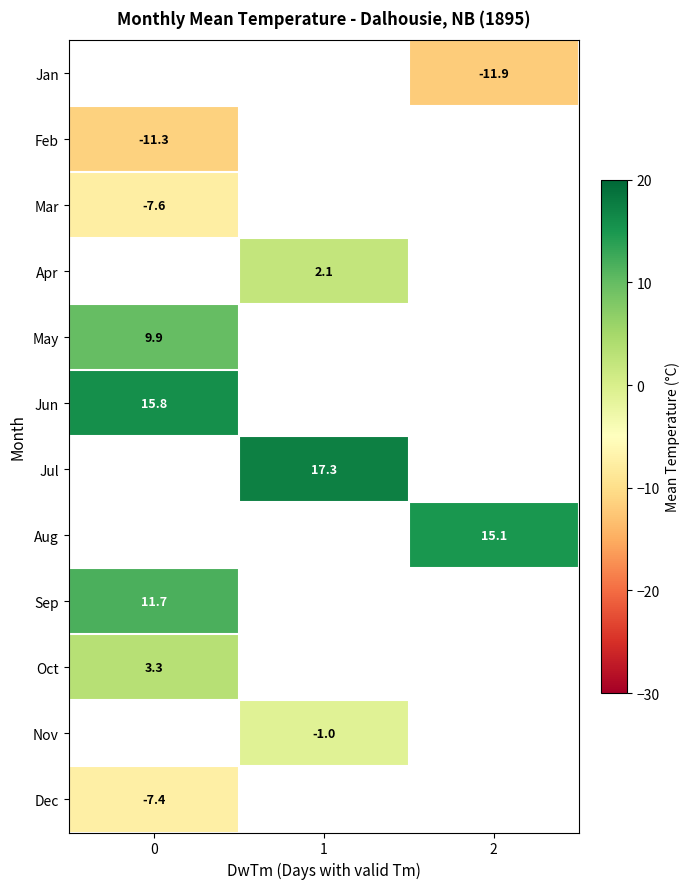

Count the number of data series in this chart.

12